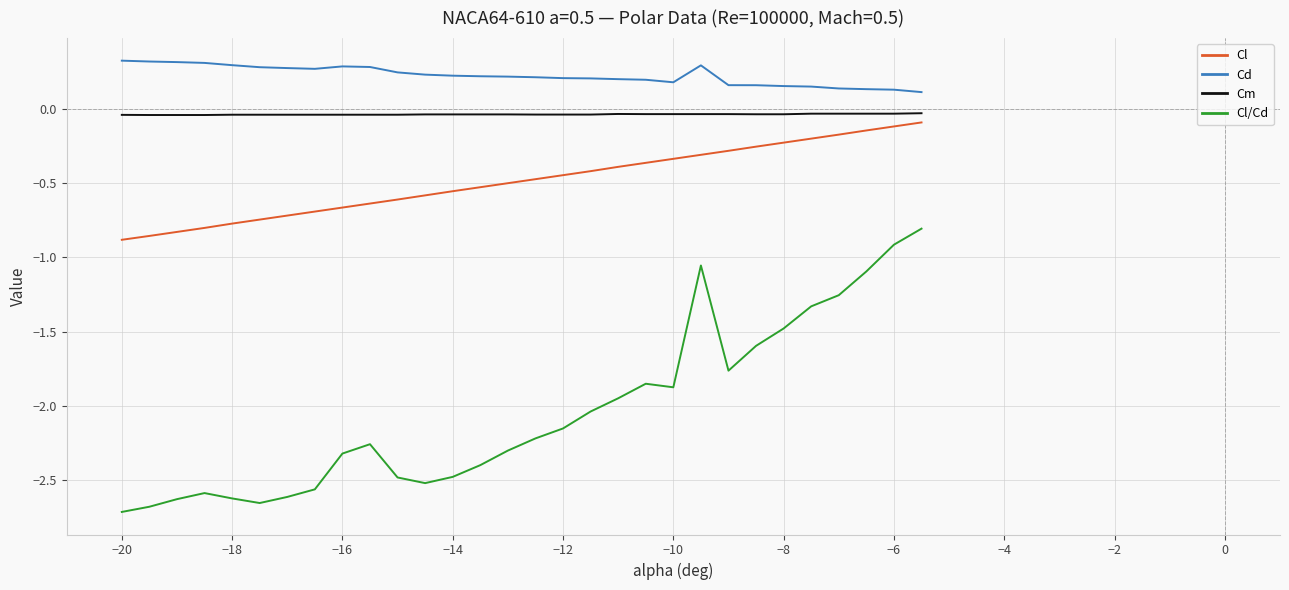

What is the difference between the maximum and minimum values in the Cl series?

0.8